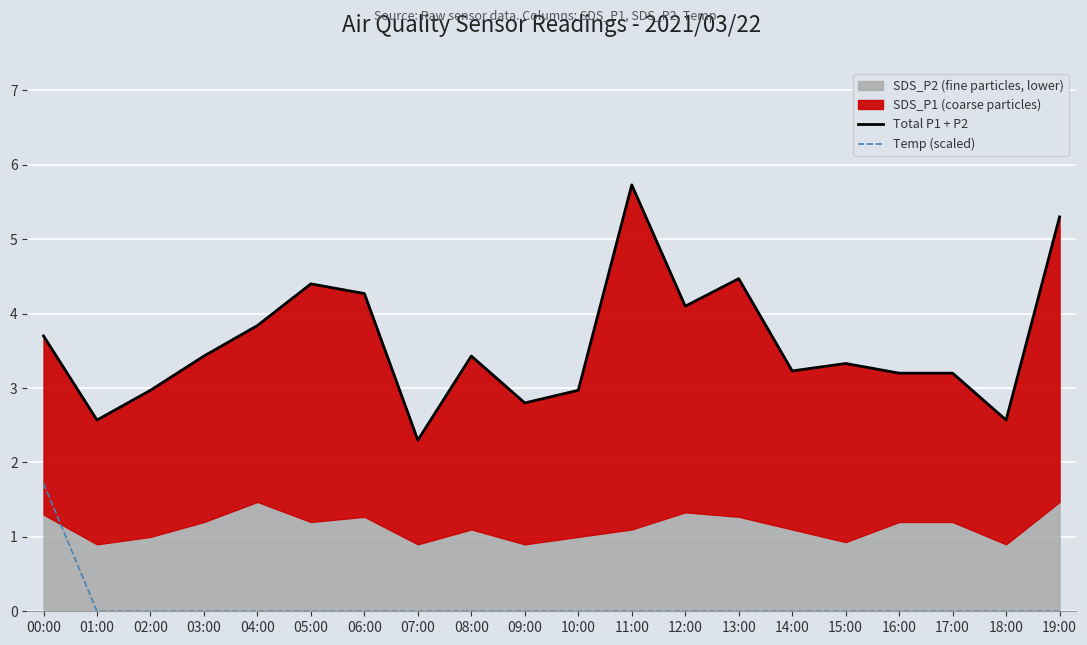

True or false: Total P1 + P2 and Temp (scaled) cross at least once.

False